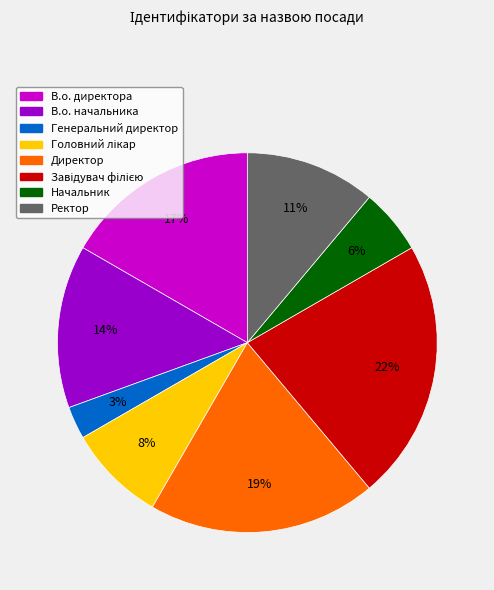

The Директор slice represents 12% of the pie. True or false?

False